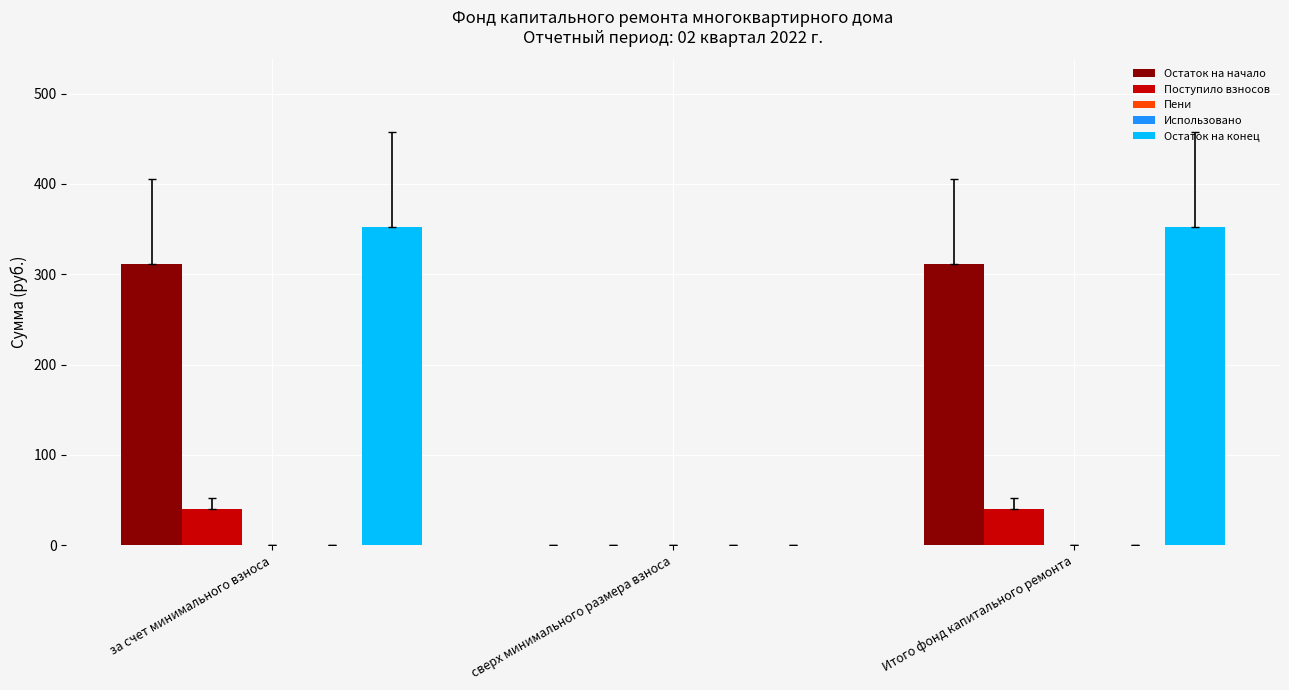

Which label corresponds to the smallest value in the chart?

сверх минимального размера взноса